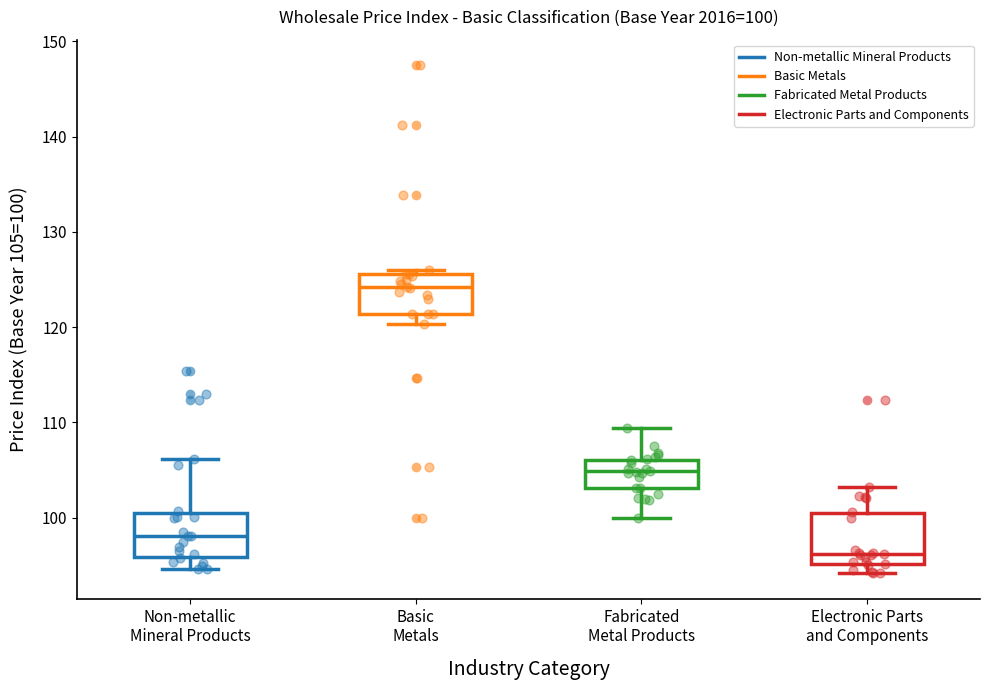

Which box's median line is the highest?

Basic Metals